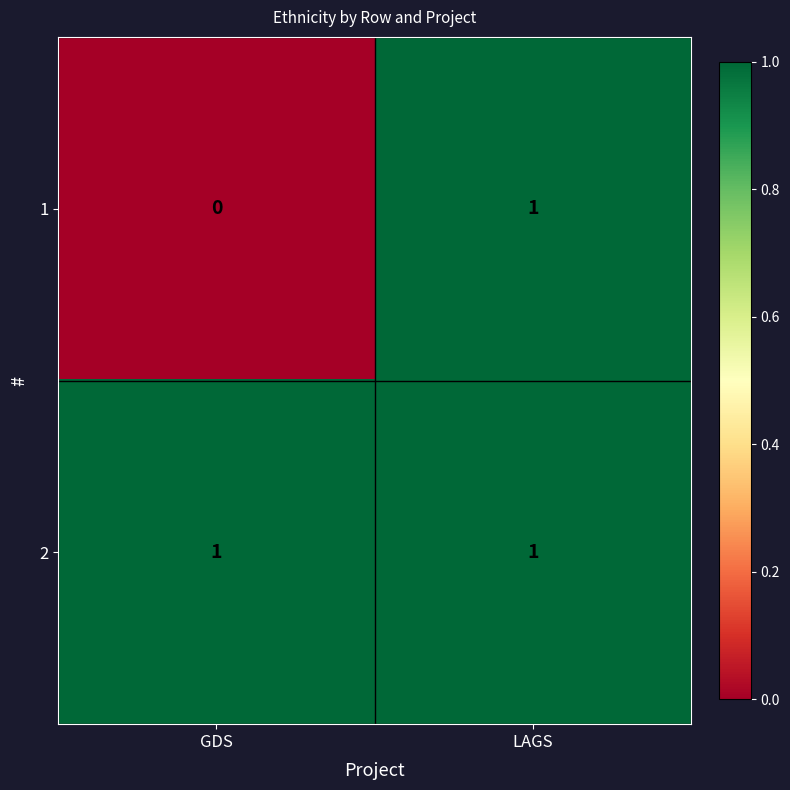

At how many categories does at least one series exceed 0?

2